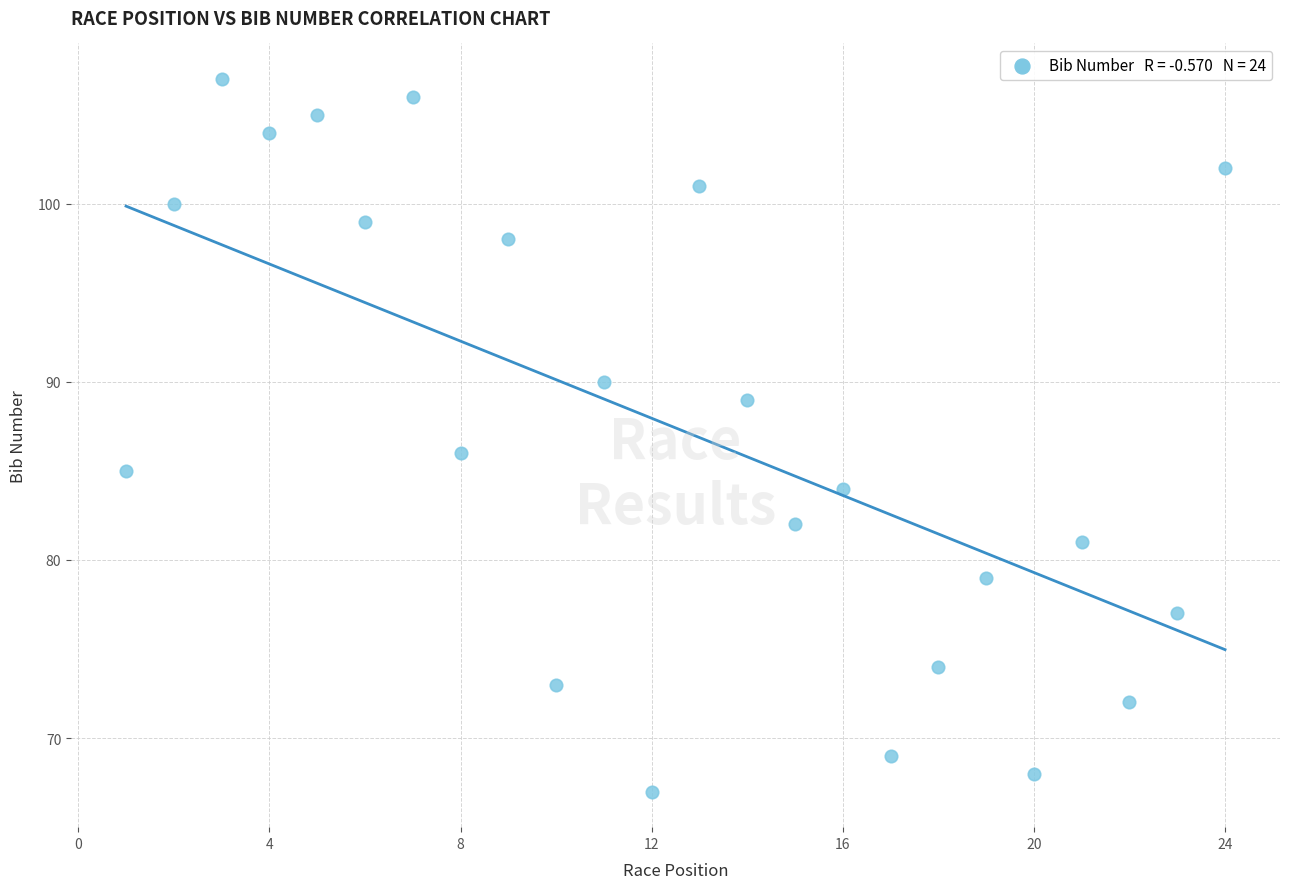

What Y value in the scatter plot is closest to 87?

86